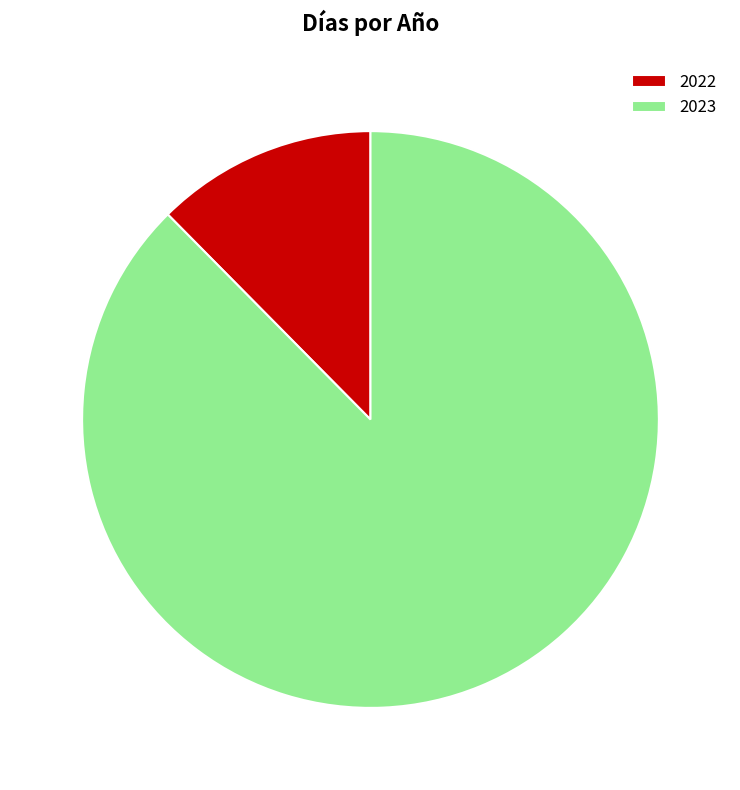

What is the largest slice in the pie chart?

2023